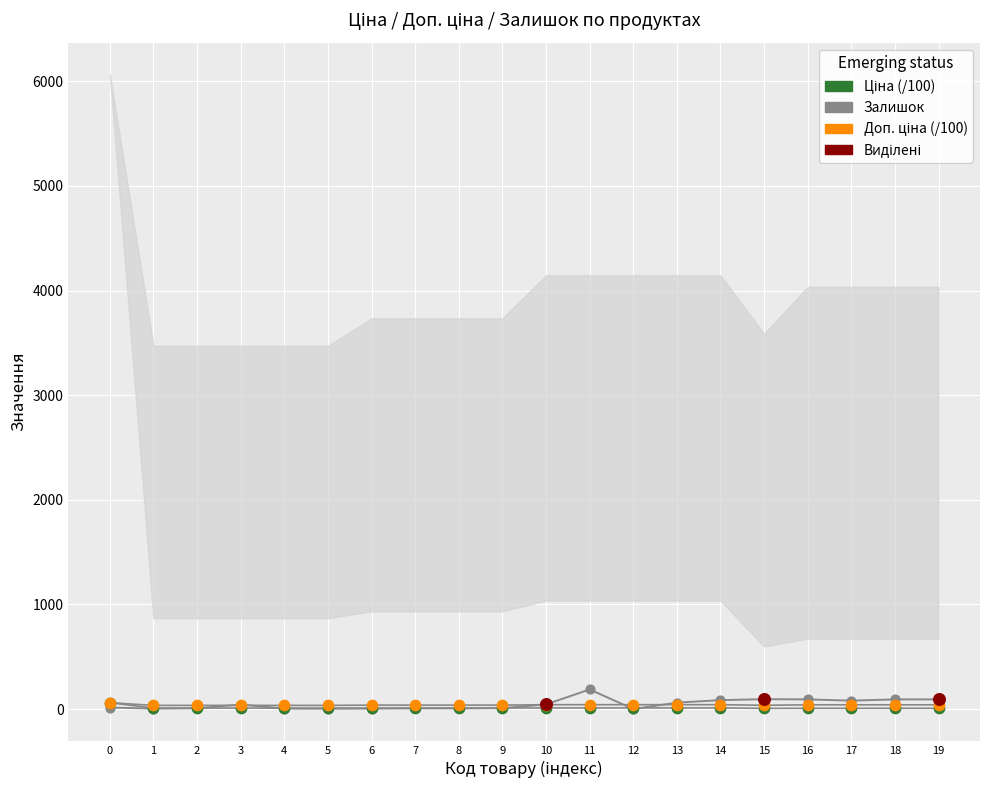

At which category is the sum across all series the highest?

11